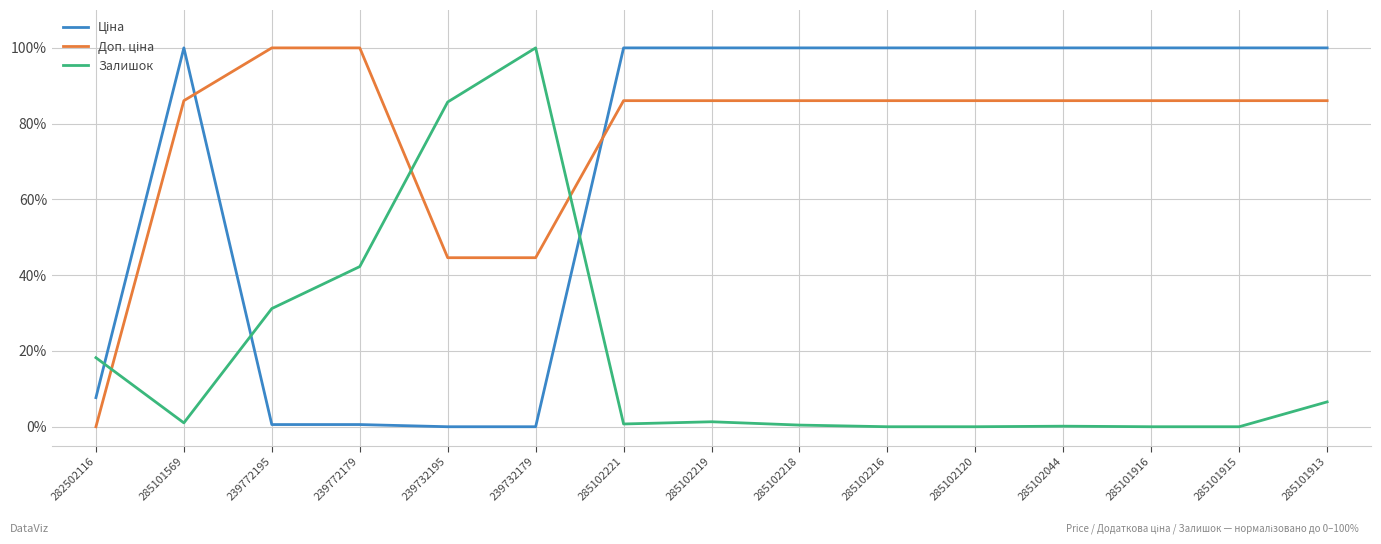

The Залишок series shows 100.0 at 239732179. True or false?

True